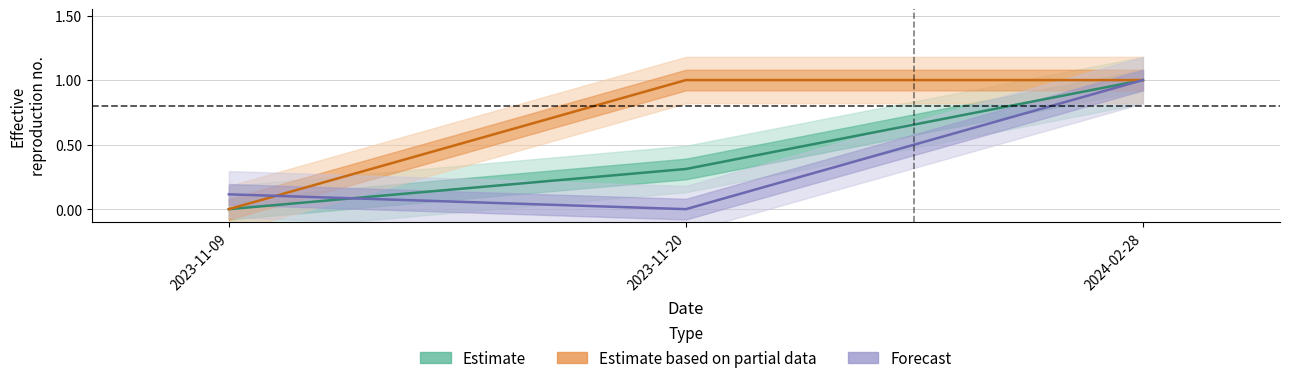

Which series changed the most between 2023-11-09 and 2024-02-28?

Estimate